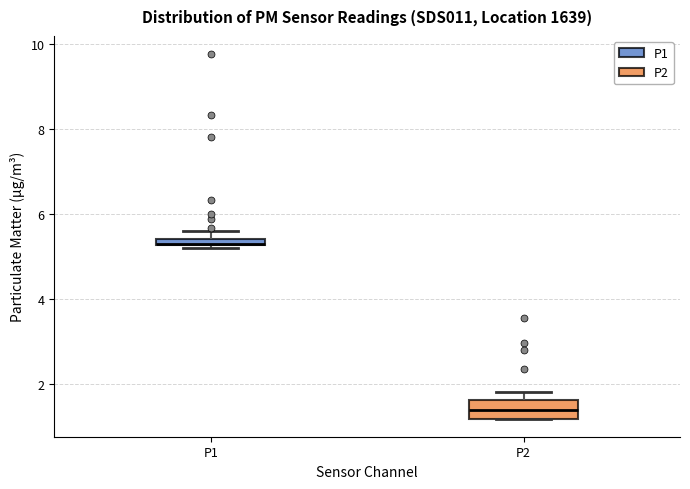

Where is the lower edge of the box for P1 on the y-axis? The values are not printed on the chart, so give them approximately, as read against the axis.

5.2